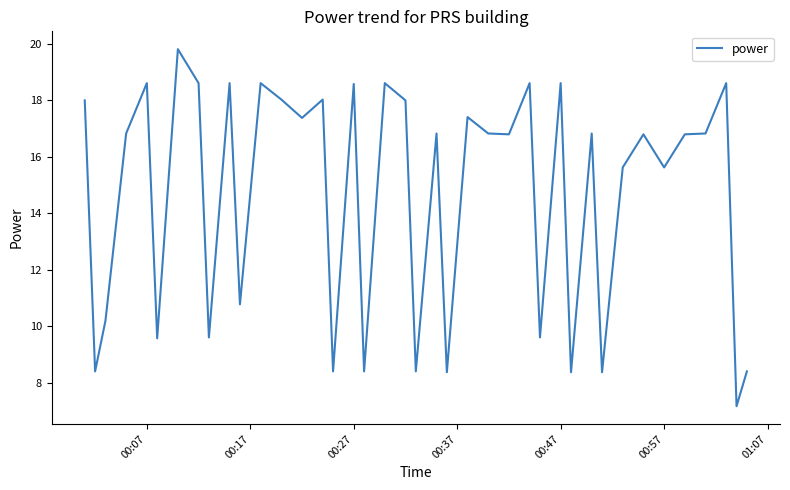

Count the number of data series in this chart.

1